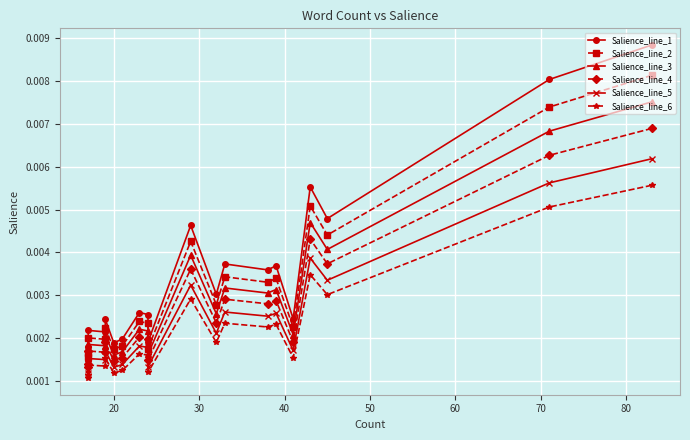

True or false: Salience_line_2 and Salience_line_4 intersect in this chart.

False